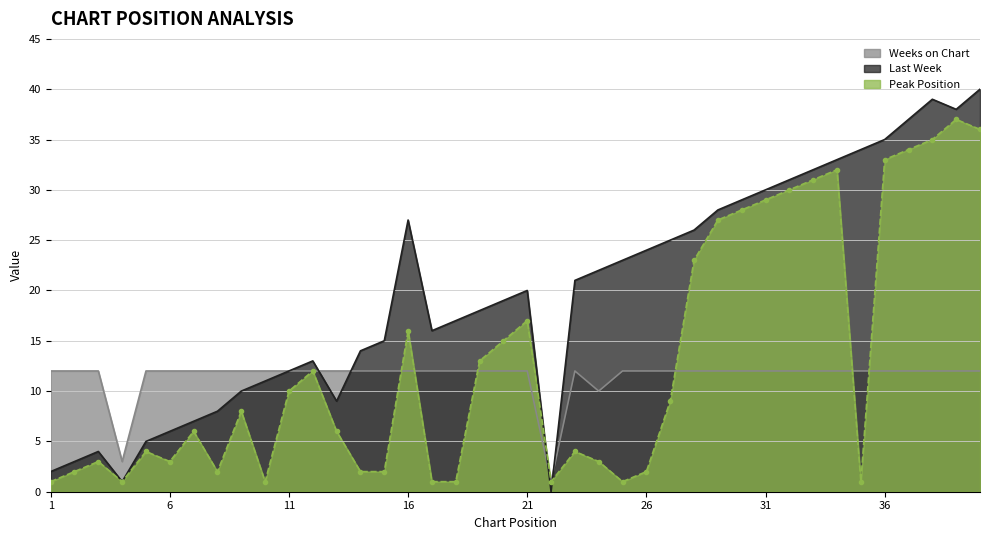

Reading right to left, what are all the values shown in this chart?

Last Week: 40	38	39	37	35	34	33	32	31	30	29	28	26	25	24	23	22	21	0	20	19	18	17	16	27	15	14	9	13	12	11	10	8	7	6	5	1	4	3	2
Peak Position: 36	37	35	34	33	1	32	31	30	29	28	27	23	9	2	1	3	4	1	17	15	13	1	1	16	2	2	6	12	10	1	8	2	6	3	4	1	3	2	1
Weeks on Chart: 12	12	12	12	12	12	12	12	12	12	12	12	12	12	12	12	10	12	1	12	12	12	12	12	12	12	12	12	12	12	12	12	12	12	12	12	3	12	12	12